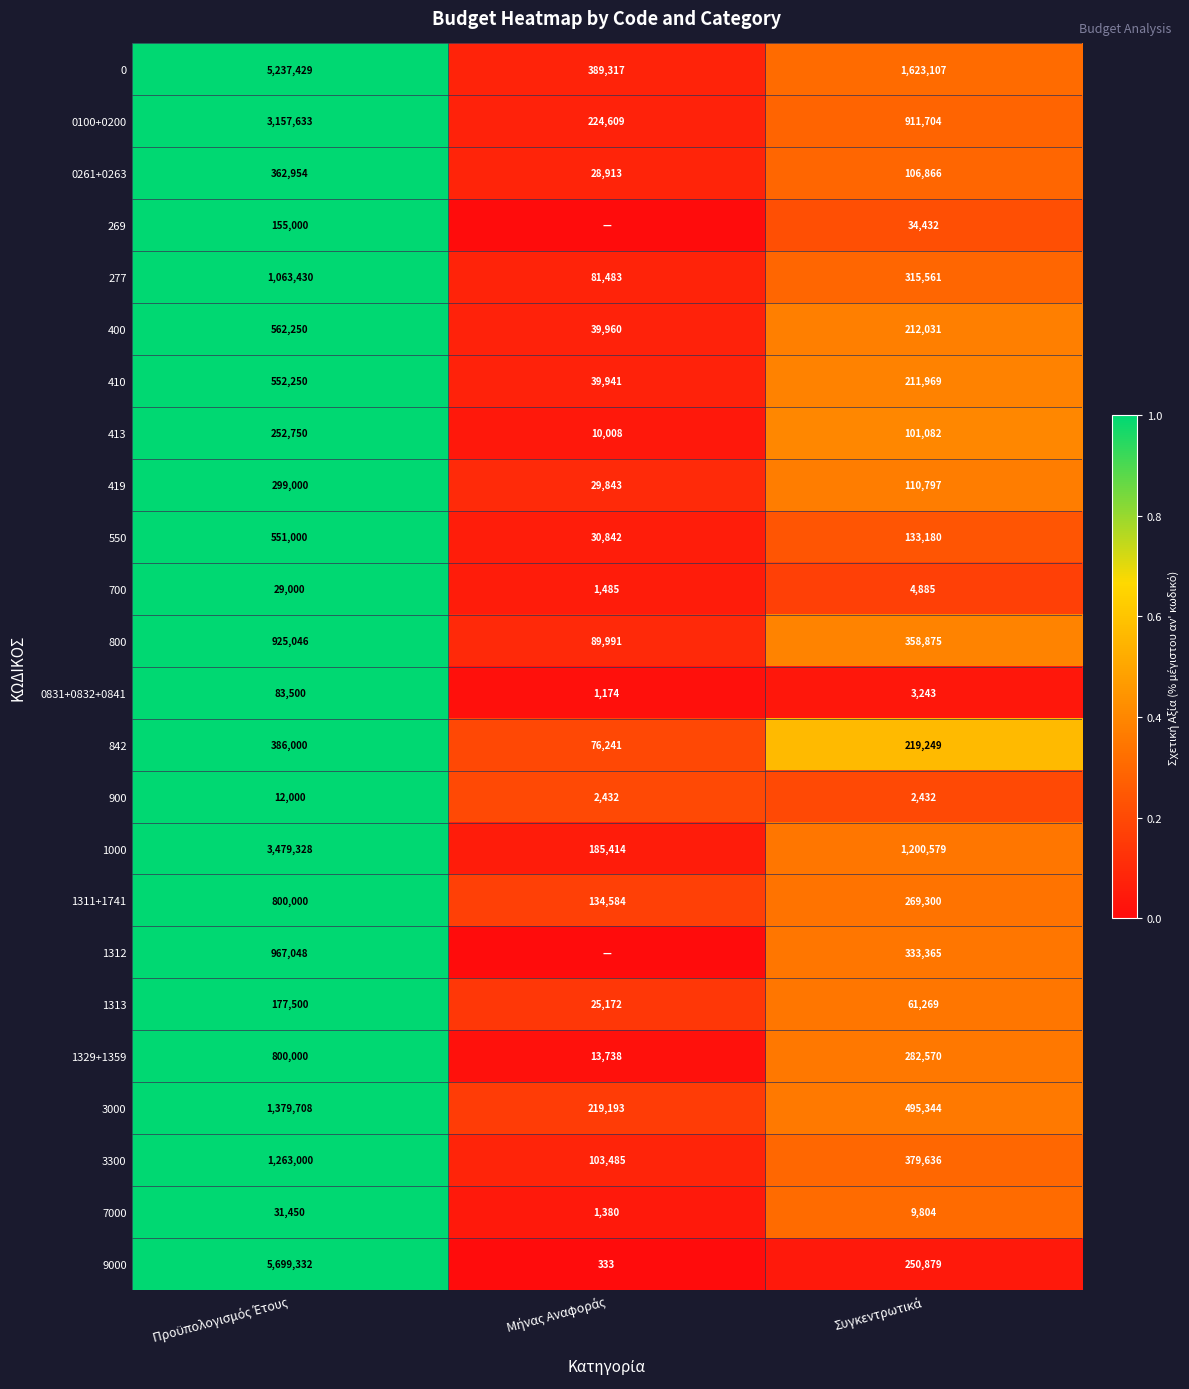

What is the average value of the 1313 series?

87980